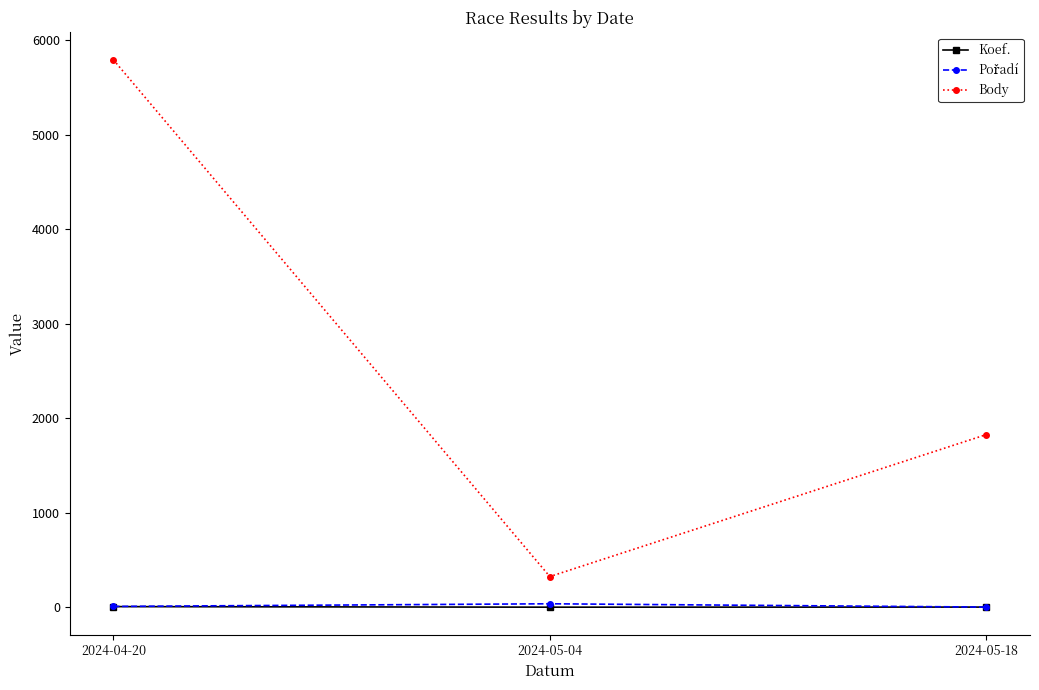

Which series changed the most between 2024-04-20 and 2024-05-04?

Body